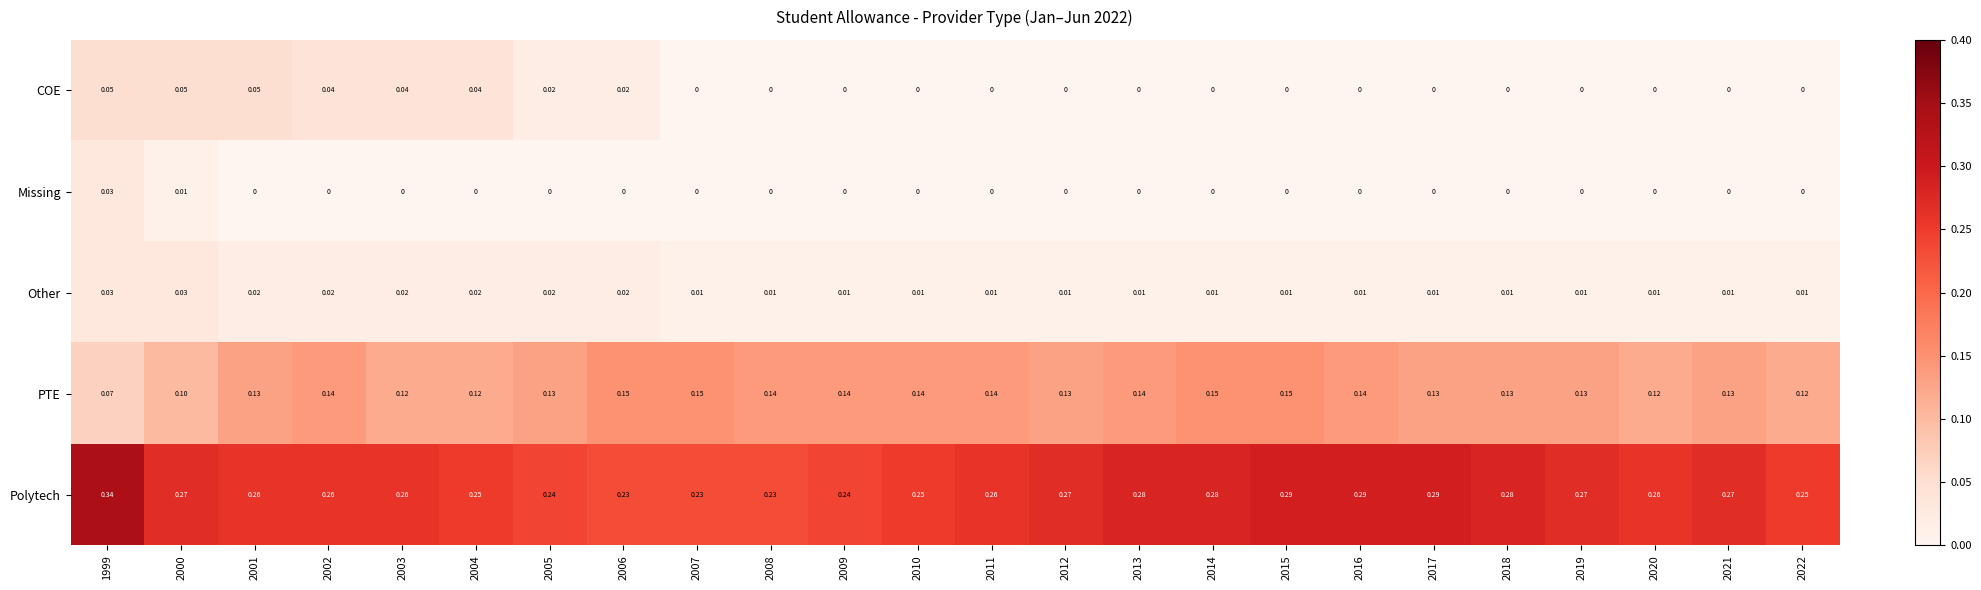

Between 2009 and 2019, which series saw the biggest shift?

Polytech